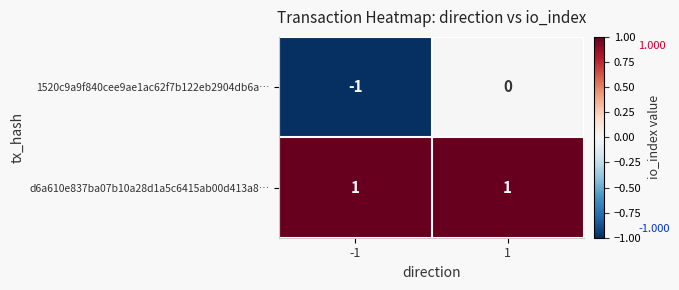

List the series in order of their peak value, highest first.

d6a610e837ba07b10a28d1a5c6415ab00d413a8…, 1520c9a9f840cee9ae1ac62f7b122eb2904db6a…